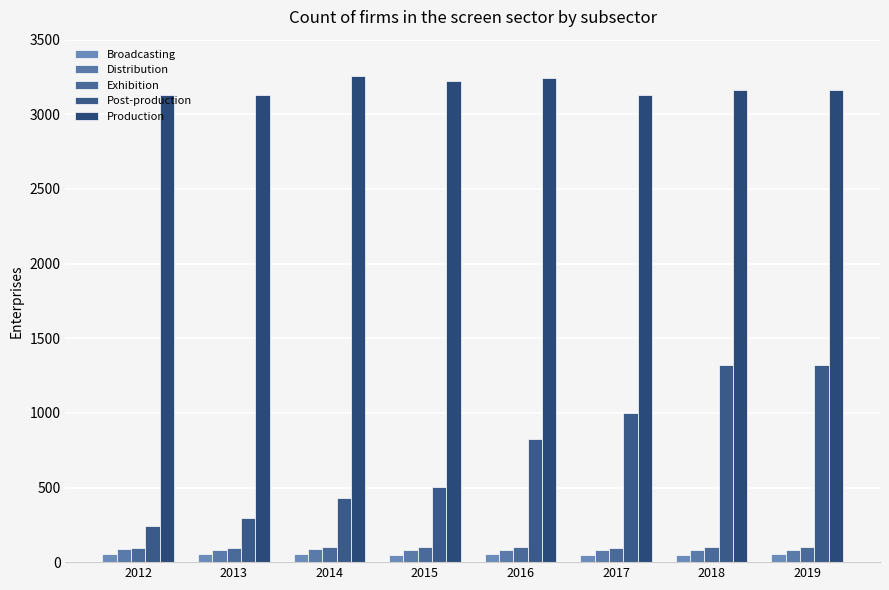

What is the maximum value for Post-production?

1320